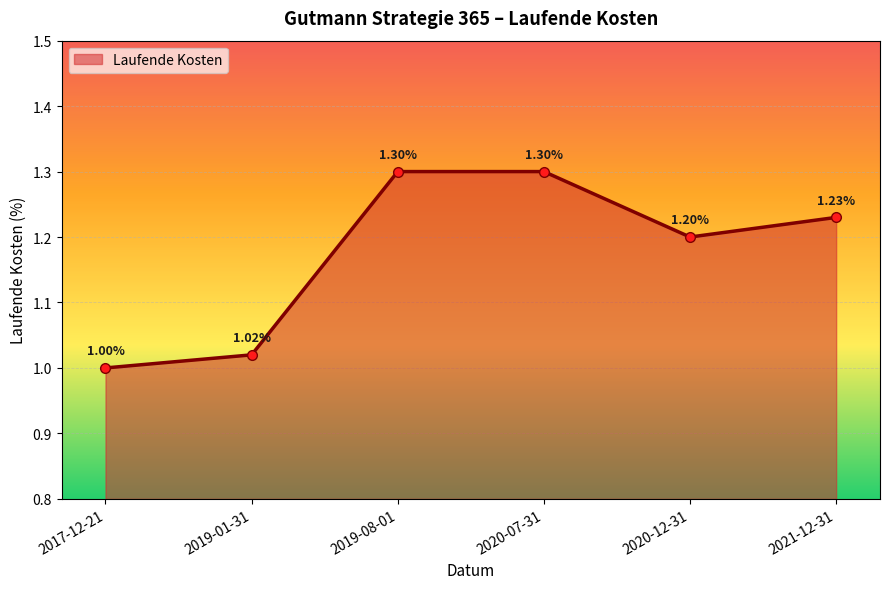

Reading left to right, transcribe all the data shown in this chart.

1.0	1.0	1.3	1.3	1.2	1.2